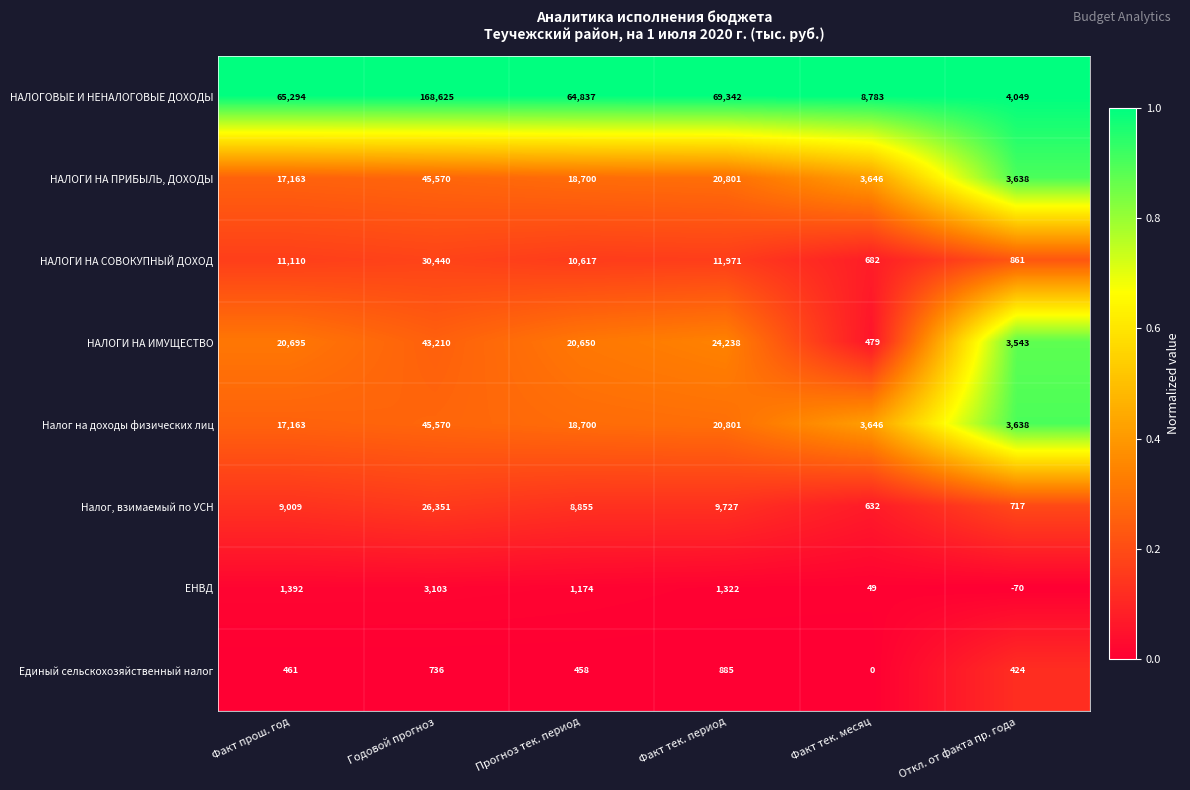

At which label is Налог на доходы физических лиц closest to 24604?

Факт тек. период